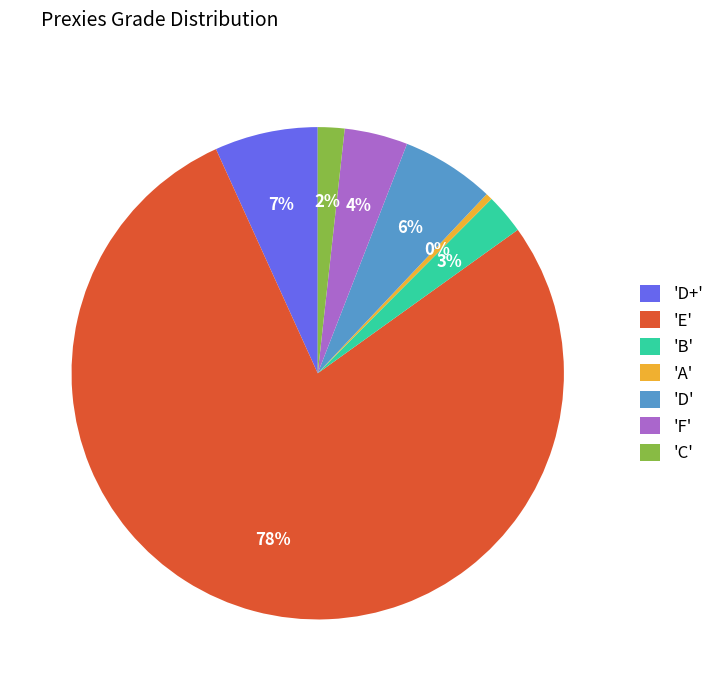

True or false: 'A' accounts for 9% of the total.

False